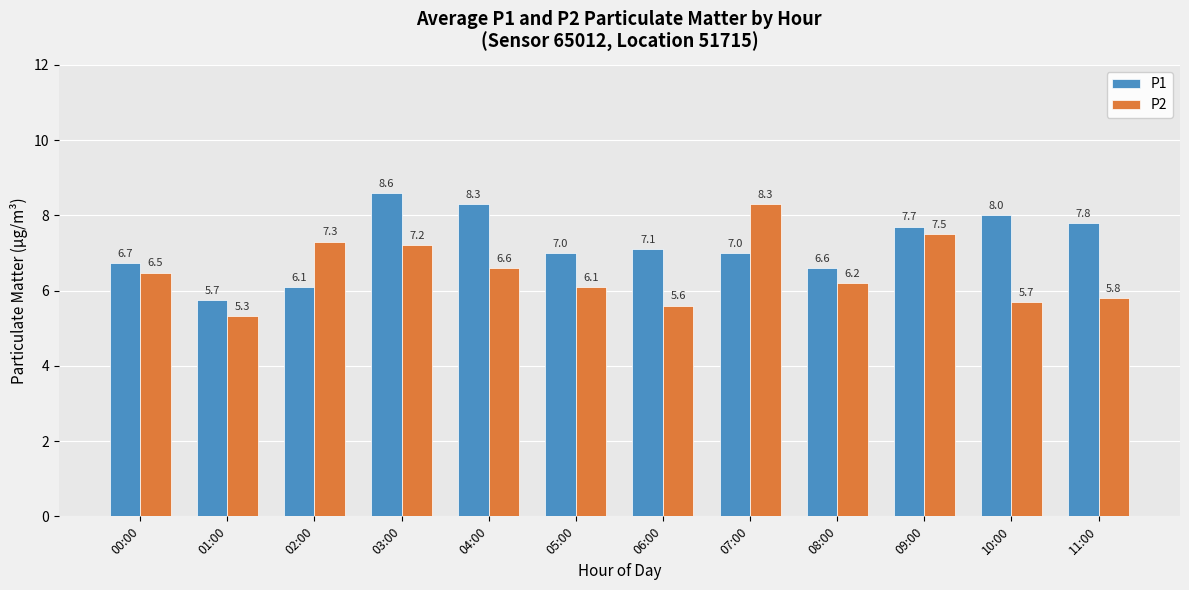

Reading left to right, list all the values displayed in this chart.

P1: 6.7	5.7	6.1	8.6	8.3	7.0	7.1	7.0	6.6	7.7	8.0	7.8
P2: 6.5	5.3	7.3	7.2	6.6	6.1	5.6	8.3	6.2	7.5	5.7	5.8